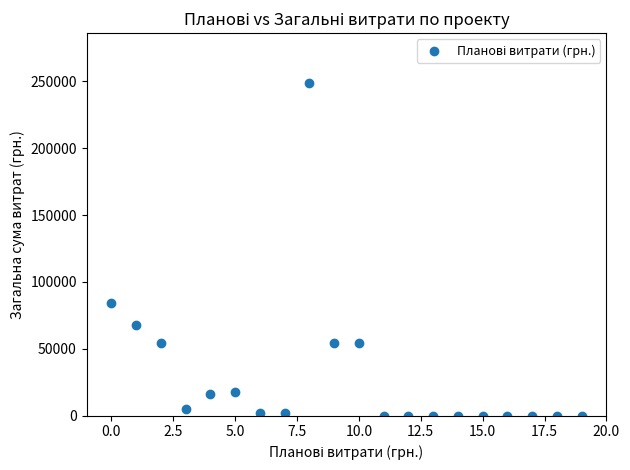

What Y value in the scatter plot is closest to 124300?

84000